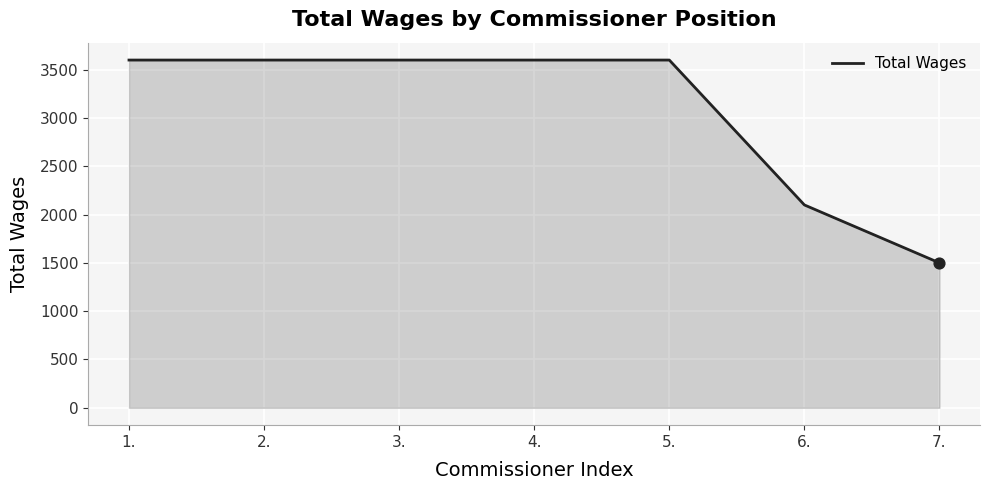

Between 3. and 6., which is larger?

3.